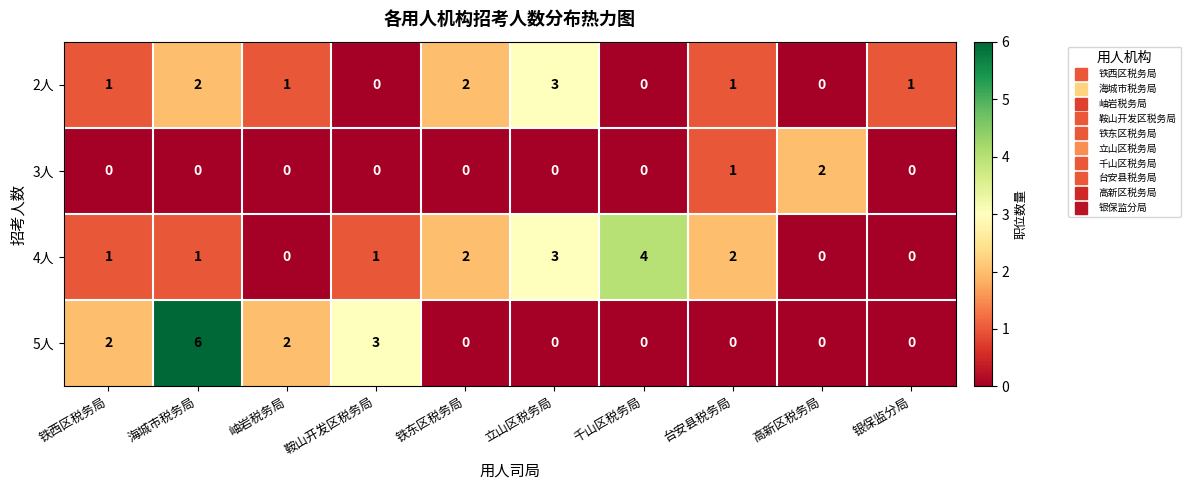

Count the 3人 values in the range 0 to 1.

9